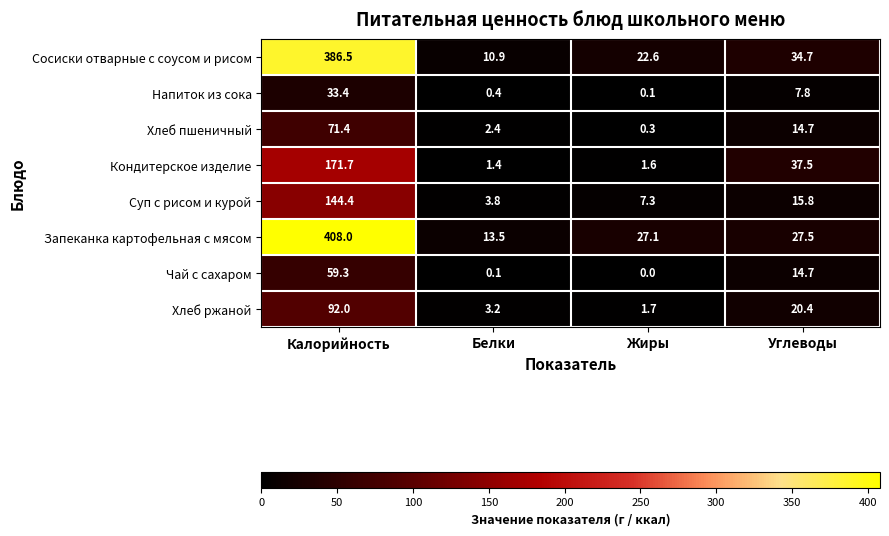

At Жиры, list the series in order from largest to smallest.

Запеканка картофельная с мясом, Сосиски отварные с соусом и рисом, Суп с рисом и курой, Хлеб ржаной, Кондитерское изделие, Хлеб пшеничный, Напиток из сока, Чай с сахаром